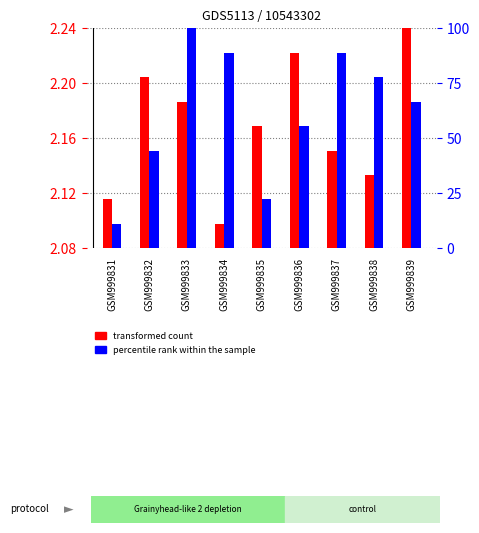

Which series has the widest spread of values?

percentile rank within the sample